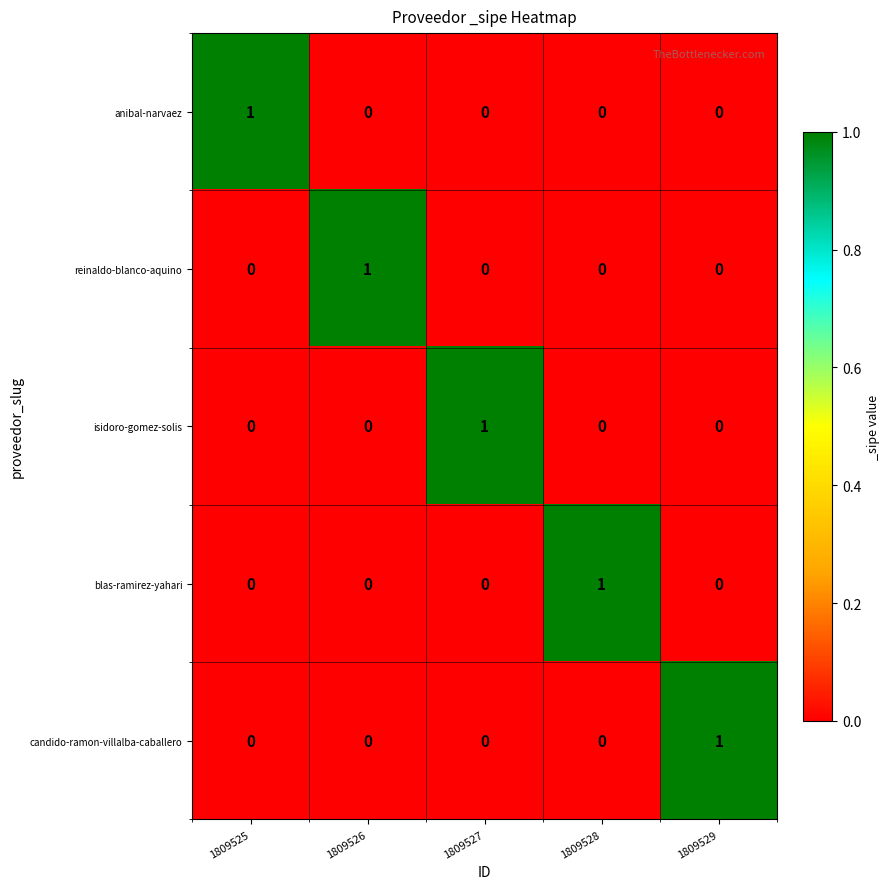

How many categories are shown in the chart?

5